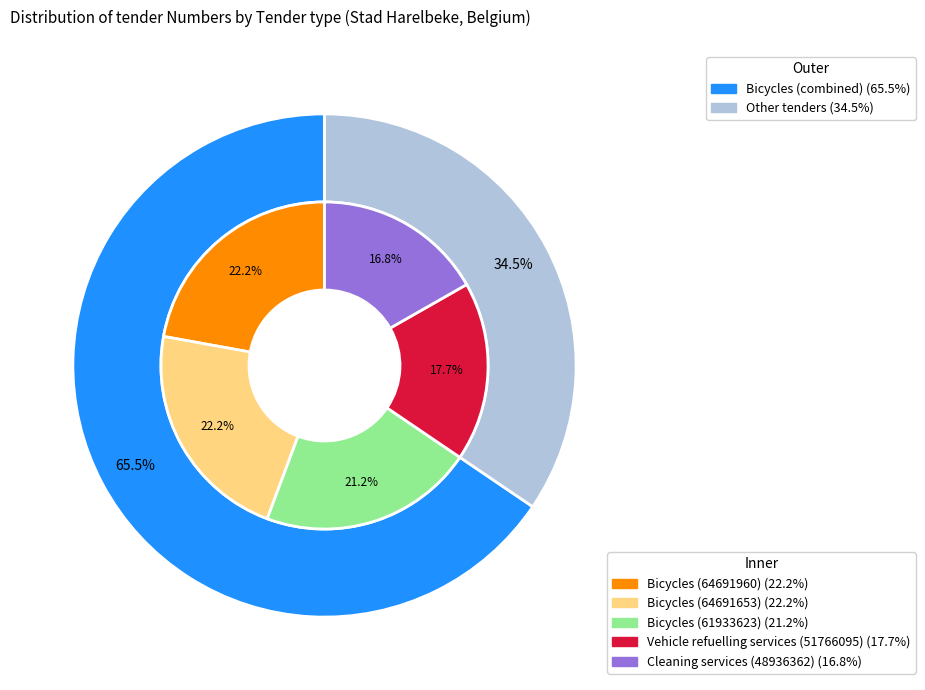

Is it true that Bicycles (64691653) is 16% of the pie?

False